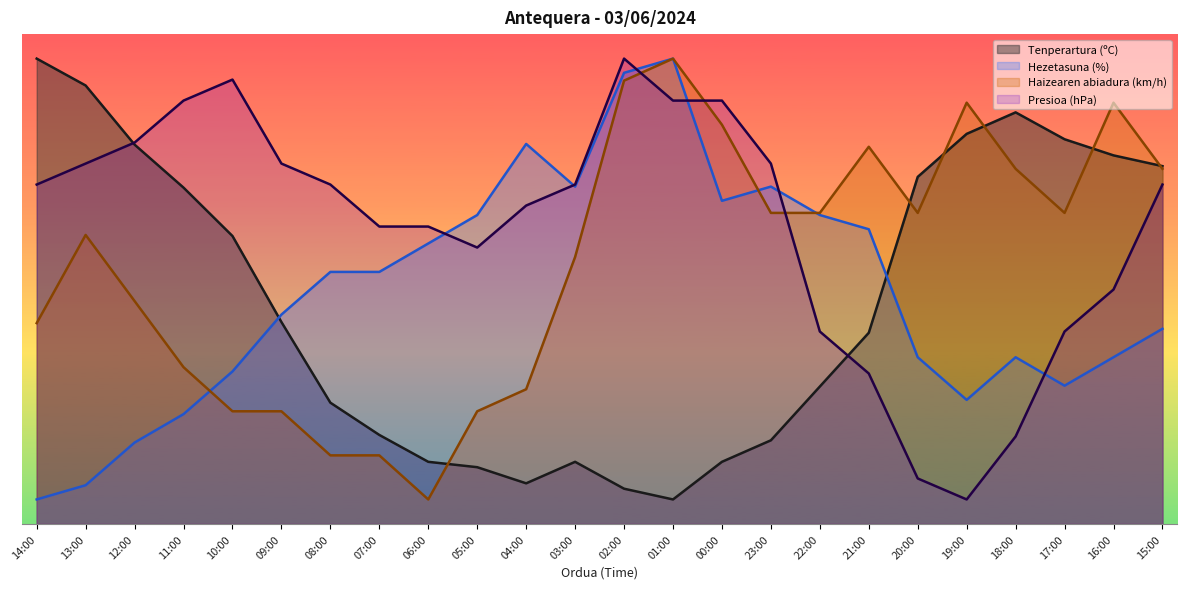

What is the average value of the Presioa (hPa) series?

60.5